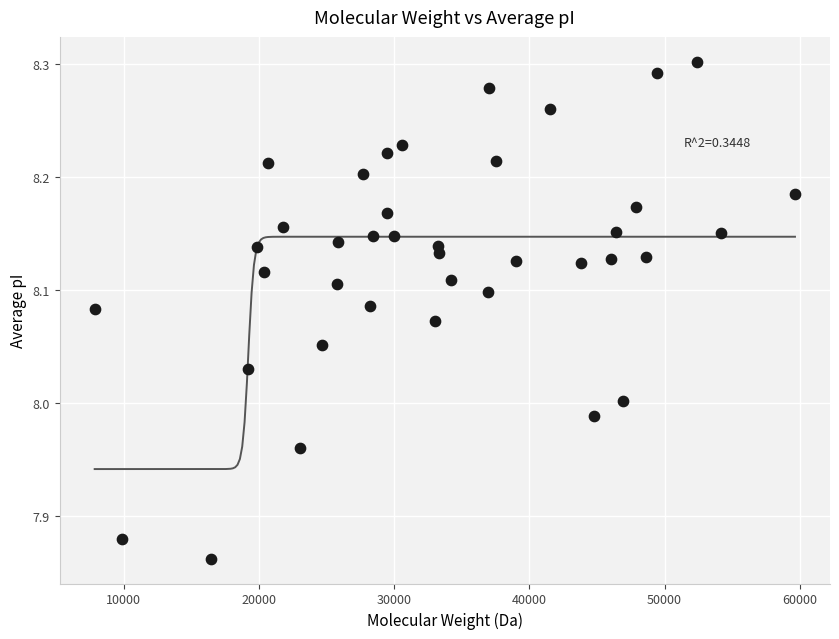

What is the range of X values (max minus min)?

51780.2